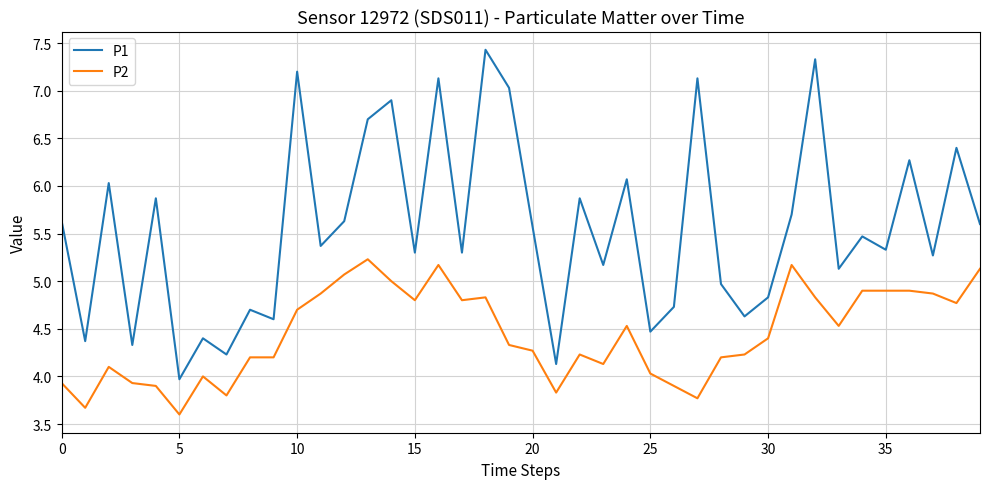

Which series has the largest range (max minus min)?

P1